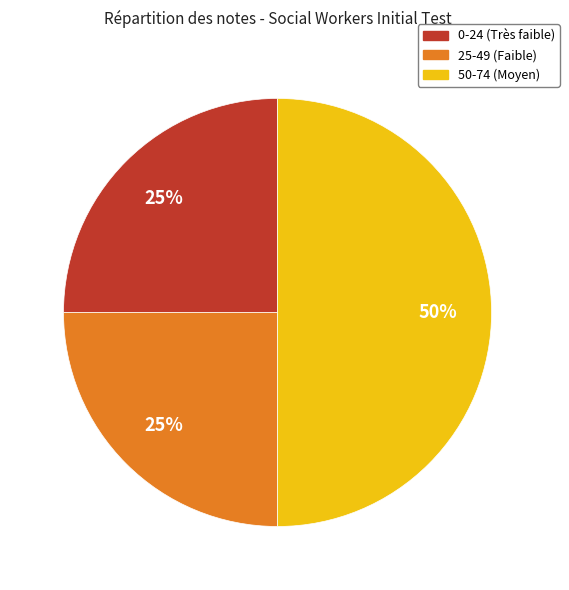

To the nearest percent, what is the difference between the largest and smallest slice percentages?

25%